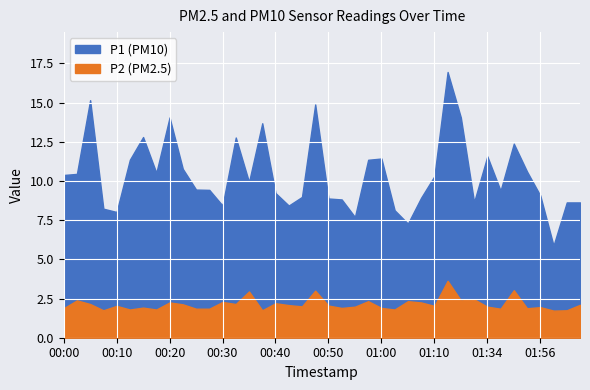

Is the value of P2 at 00:50 greater than the value of P1 at 02:04?

No